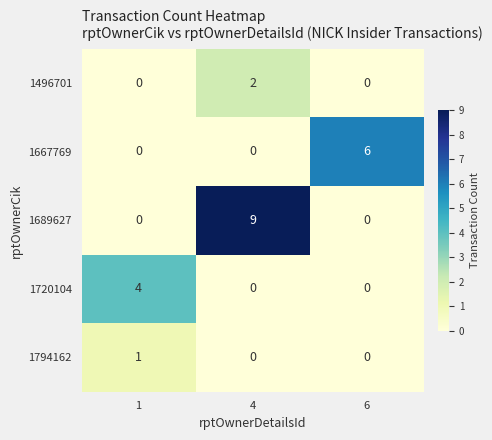

Reading left to right, what are all the values shown in this chart?

1496701: 1=0	4=2	6=0
1667769: 1=0	4=0	6=6
1689627: 1=0	4=9	6=0
1720104: 1=4	4=0	6=0
1794162: 1=1	4=0	6=0